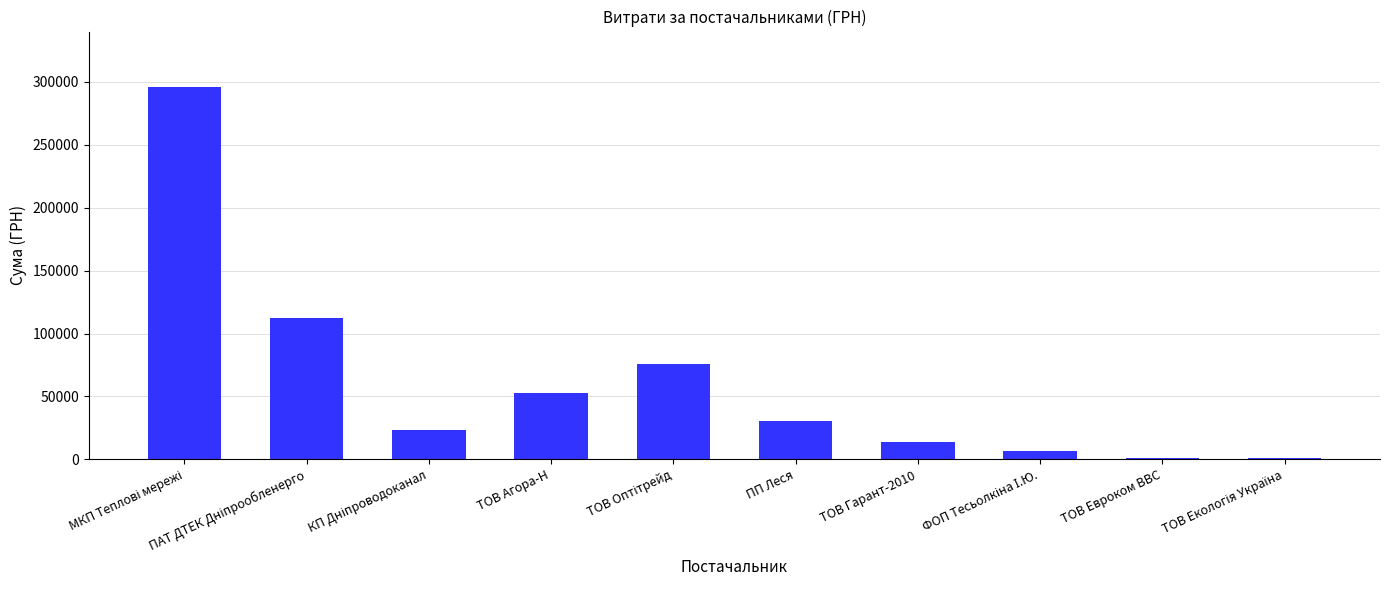

What is the greatest value displayed?

295638.6